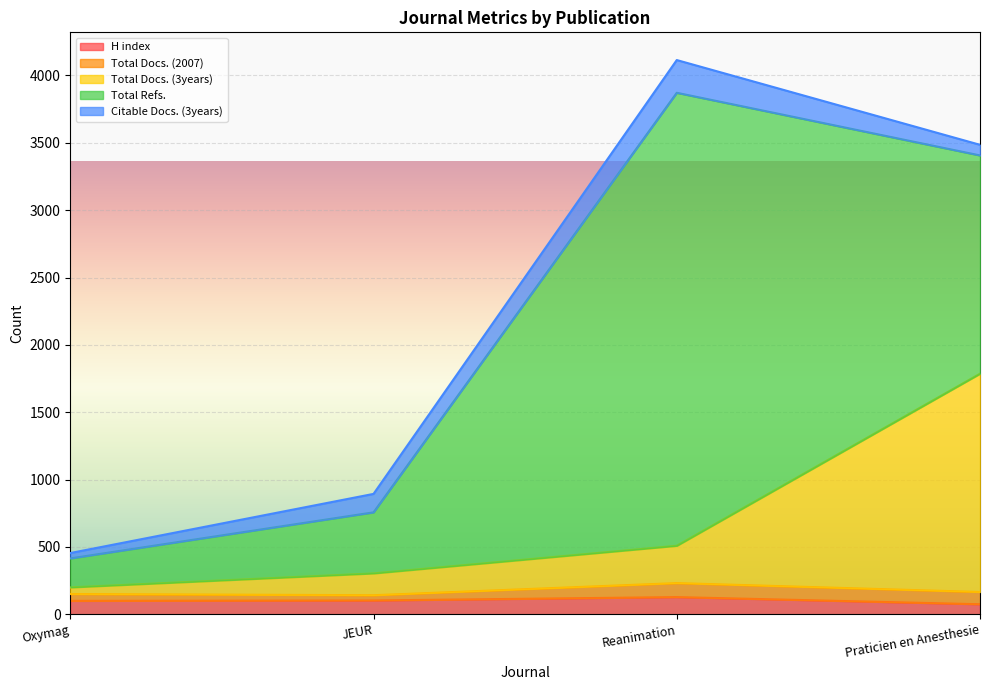

Count the number of data series in this chart.

5